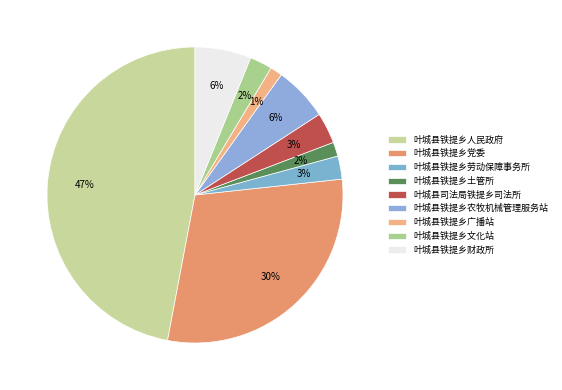

To the nearest percent, what is the difference between the 叶城县铁提乡党委 and 叶城县铁提乡劳动保障事务所 slice percentages?

27%